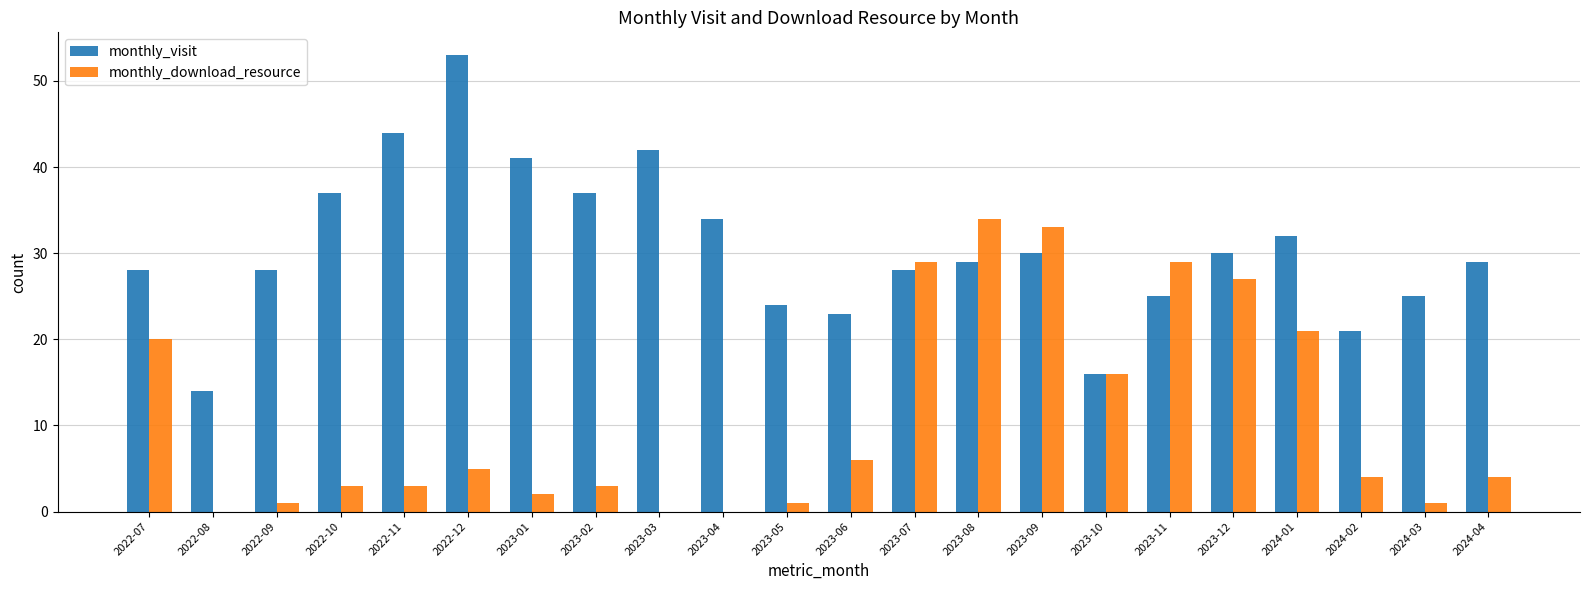

What is the highest value of the monthly_download_resource series?

34